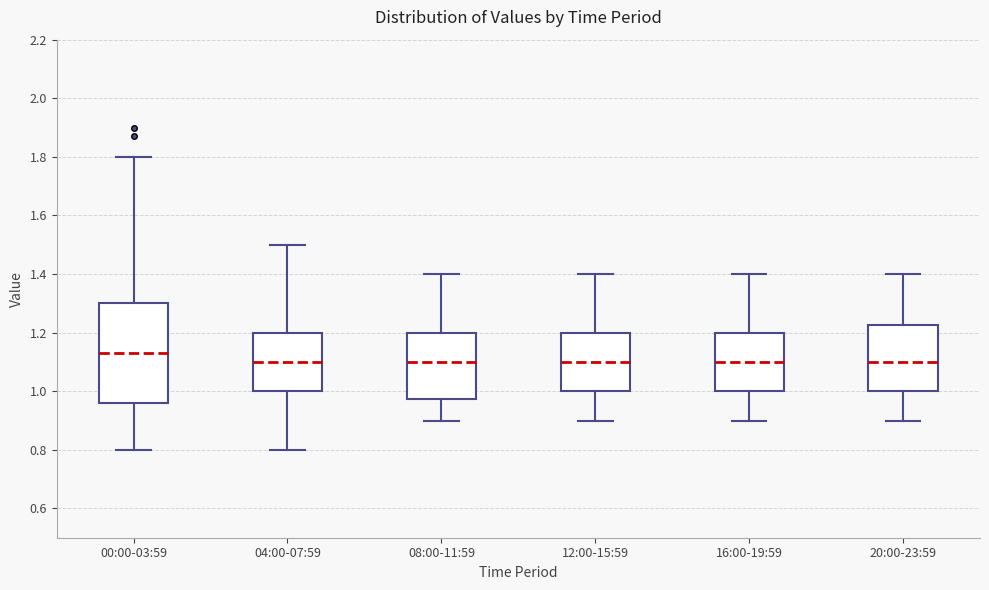

Reading left to right, transcribe this box plot: for each box, give where its median line is, the range the box spans, and where its two whiskers end, as read against the y-axis. The values are not printed on the chart, so give them approximately, as read against the axis.

00:00-03:59: median 1.14, box 0.96 to 1.30, whiskers 0.80 to 1.80
04:00-07:59: median 1.10, box 1.00 to 1.20, whiskers 0.80 to 1.50
08:00-11:59: median 1.10, box 0.98 to 1.20, whiskers 0.90 to 1.40
12:00-15:59: median 1.10, box 1.00 to 1.20, whiskers 0.90 to 1.40
16:00-19:59: median 1.10, box 1.00 to 1.20, whiskers 0.90 to 1.40
20:00-23:59: median 1.10, box 1.00 to 1.22, whiskers 0.90 to 1.40